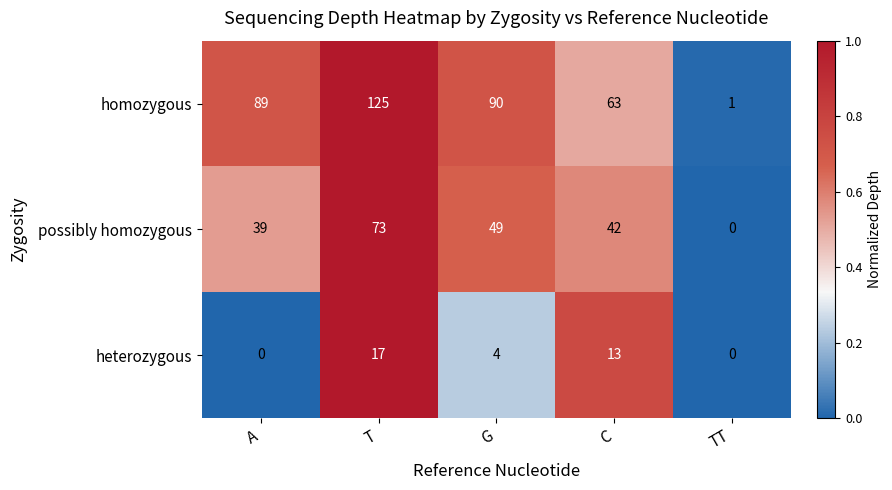

Between T and G, which series saw the biggest shift?

homozygous